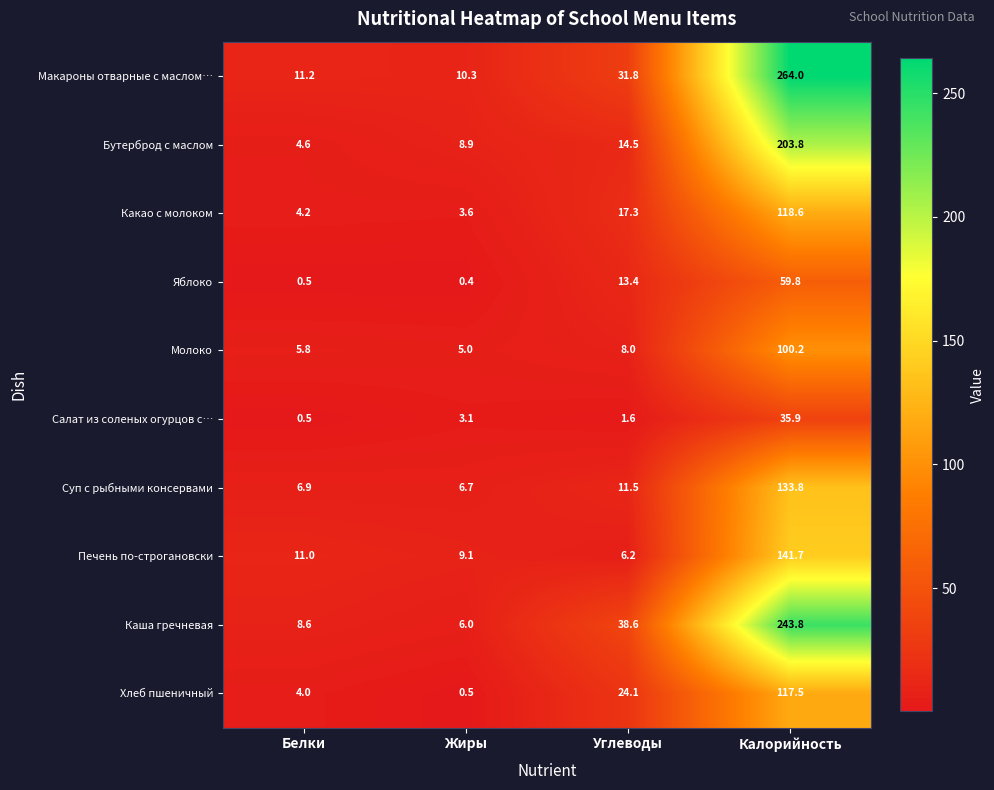

Read the Салат из соленых огурцов с… value at Калорийность.

35.9